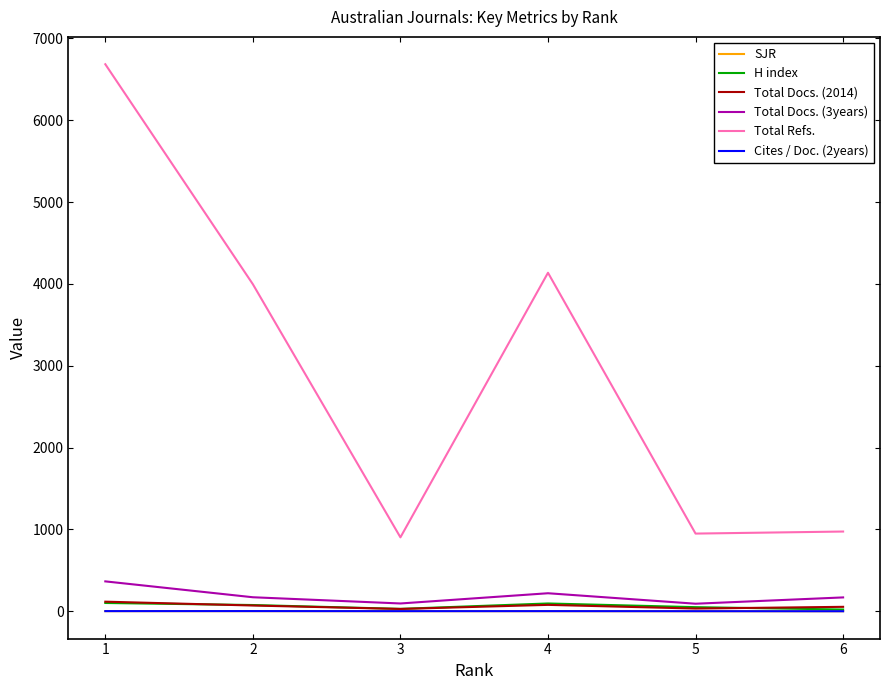

What is the maximum value for Total Refs.?

6684.0